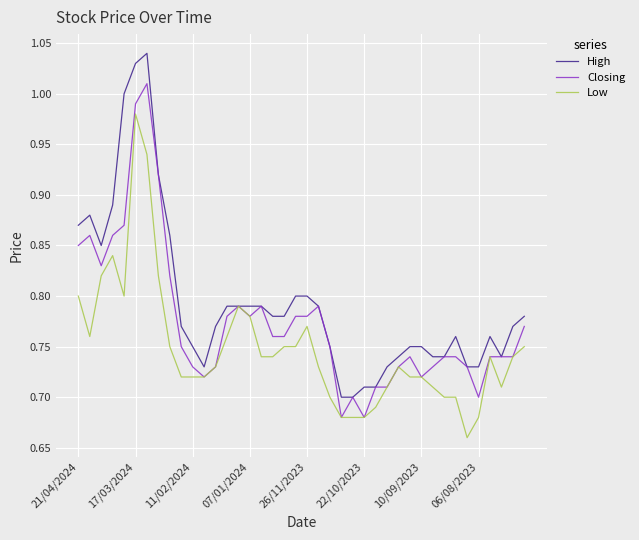

Which series has the largest total across all categories?

High